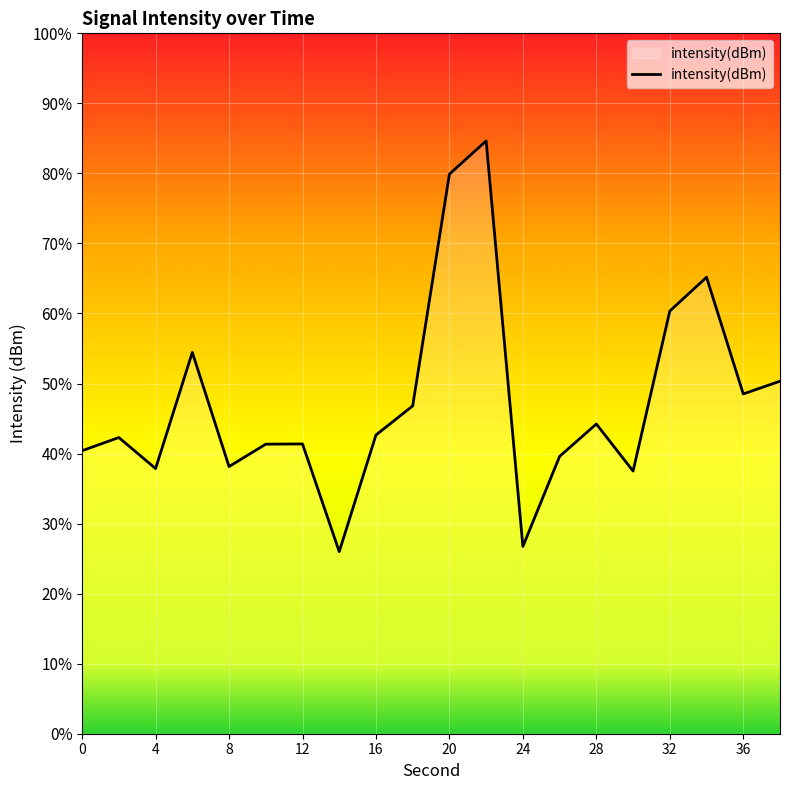

At which label does the data first exceed -132?

6